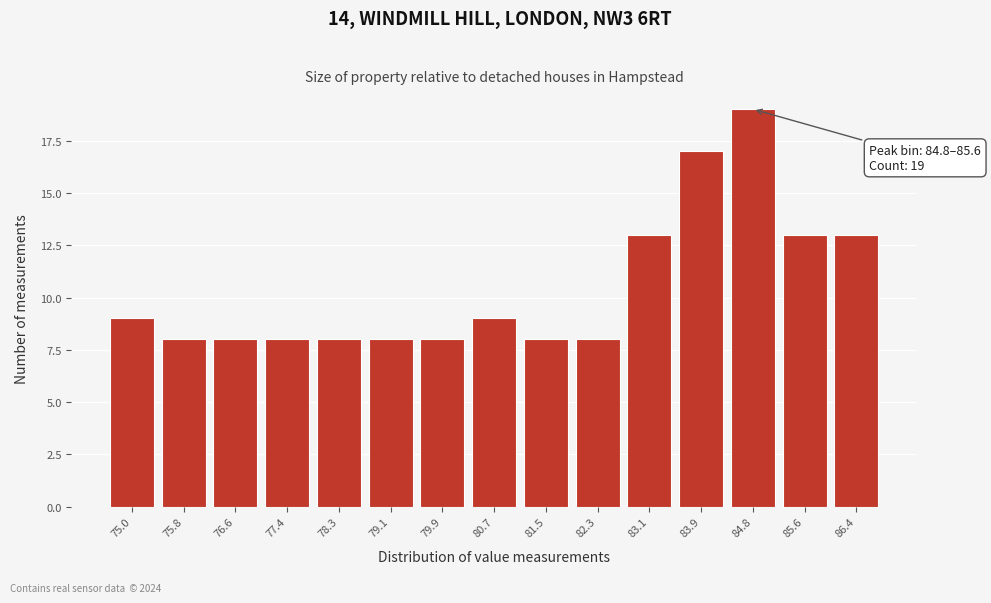

Reading right to left, extract all data points from this chart.

13	13	19	17	13	8	8	9	8	8	8	8	8	8	9